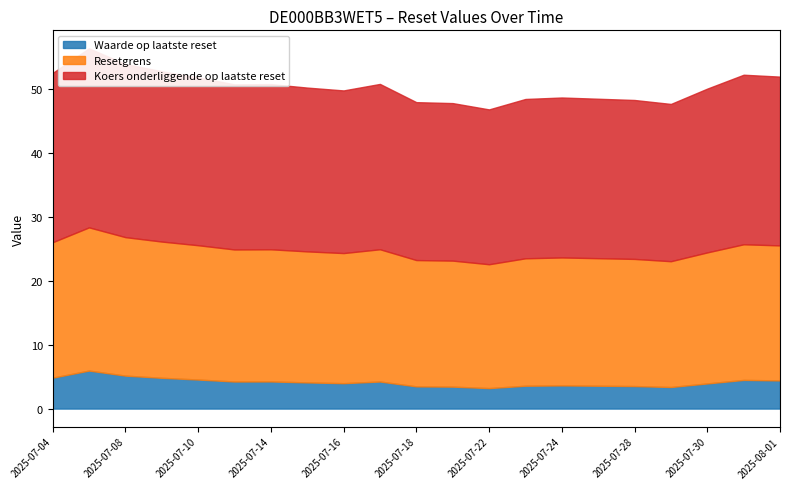

What is the difference between the highest and lowest values at 2025-07-24?

21.4